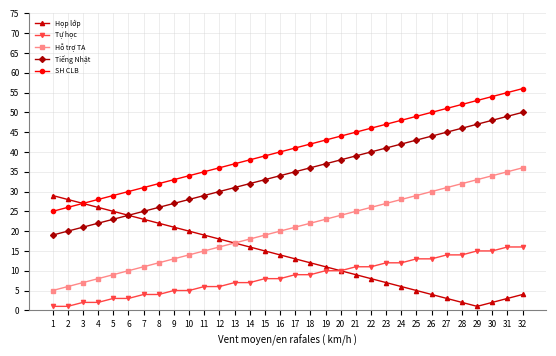

Reading right to left, list all the values displayed in this chart.

Họp lớp: 4	3	2	1	2	3	4	5	6	7	8	9	10	11	12	13	14	15	16	17	18	19	20	21	22	23	24	25	26	27	28	29
Tự học: 16	16	15	15	14	14	13	13	12	12	11	11	10	10	9	9	8	8	7	7	6	6	5	5	4	4	3	3	2	2	1	1
Hỗ trợ TA: 36	35	34	33	32	31	30	29	28	27	26	25	24	23	22	21	20	19	18	17	16	15	14	13	12	11	10	9	8	7	6	5
Tiếng Nhật: 50	49	48	47	46	45	44	43	42	41	40	39	38	37	36	35	34	33	32	31	30	29	28	27	26	25	24	23	22	21	20	19
SH CLB: 56	55	54	53	52	51	50	49	48	47	46	45	44	43	42	41	40	39	38	37	36	35	34	33	32	31	30	29	28	27	26	25